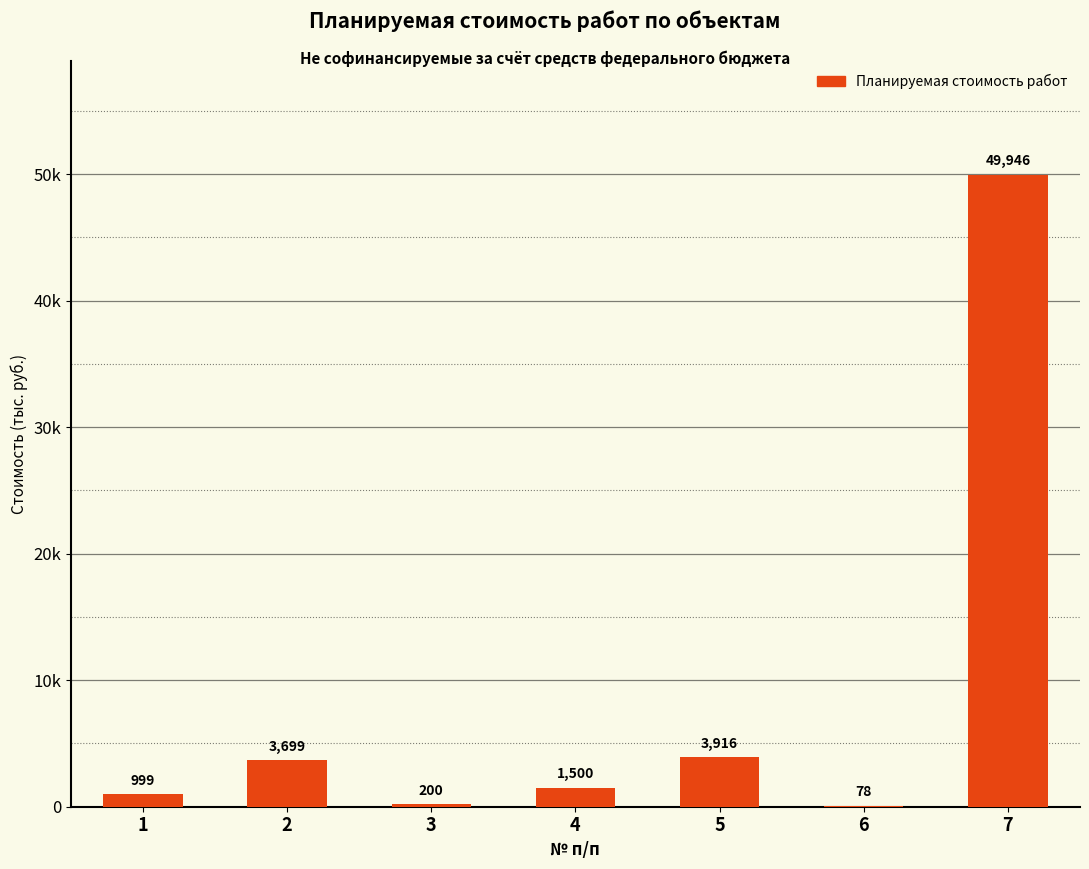

List the labels in order of value, smallest first.

6, 3, 1, 4, 2, 5, 7